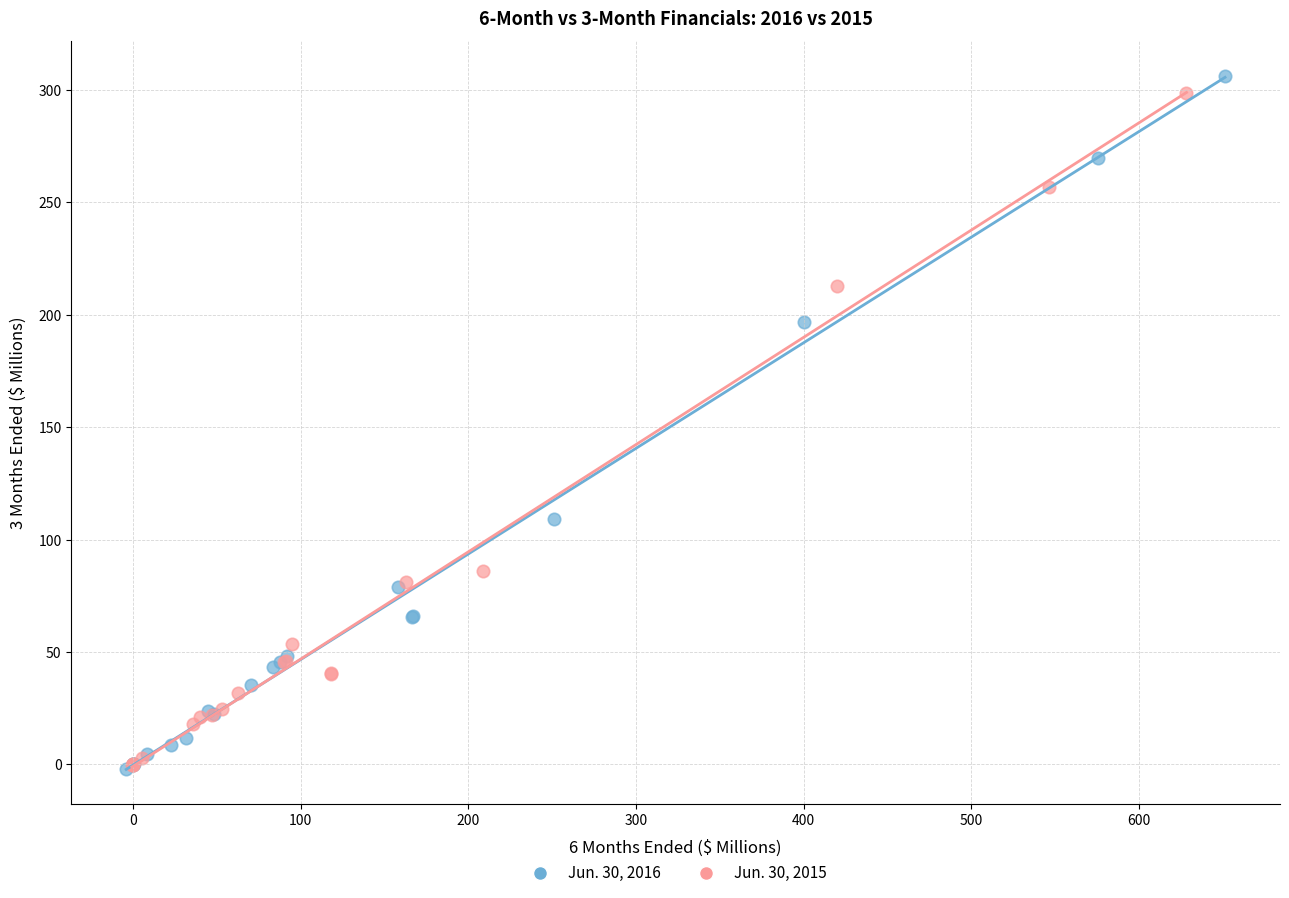

Which series has the largest Y range (max minus min)?

Jun. 30, 2016